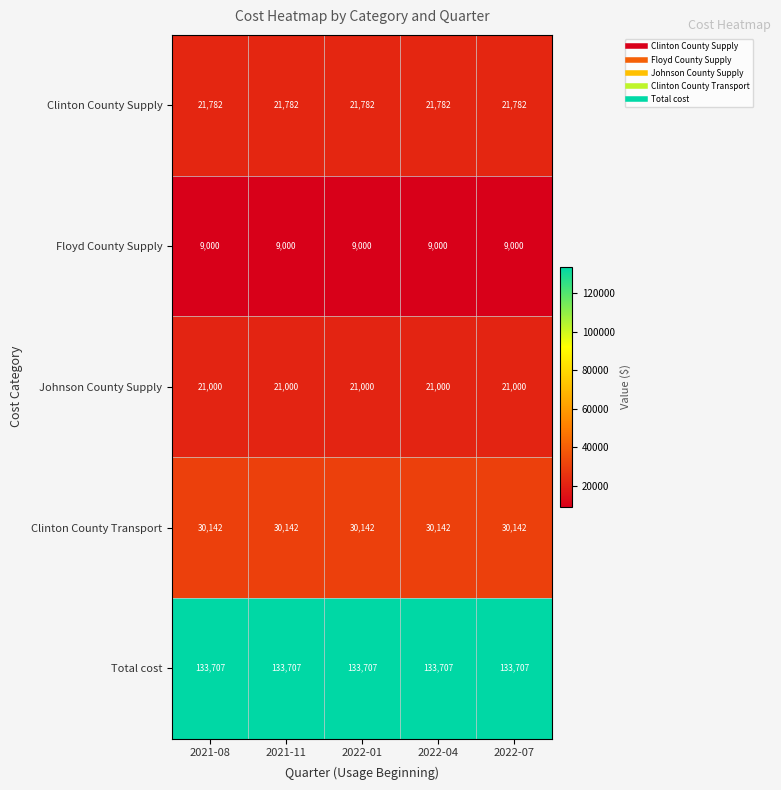

What is the spread (max minus min) of values at 2021-08?

124707